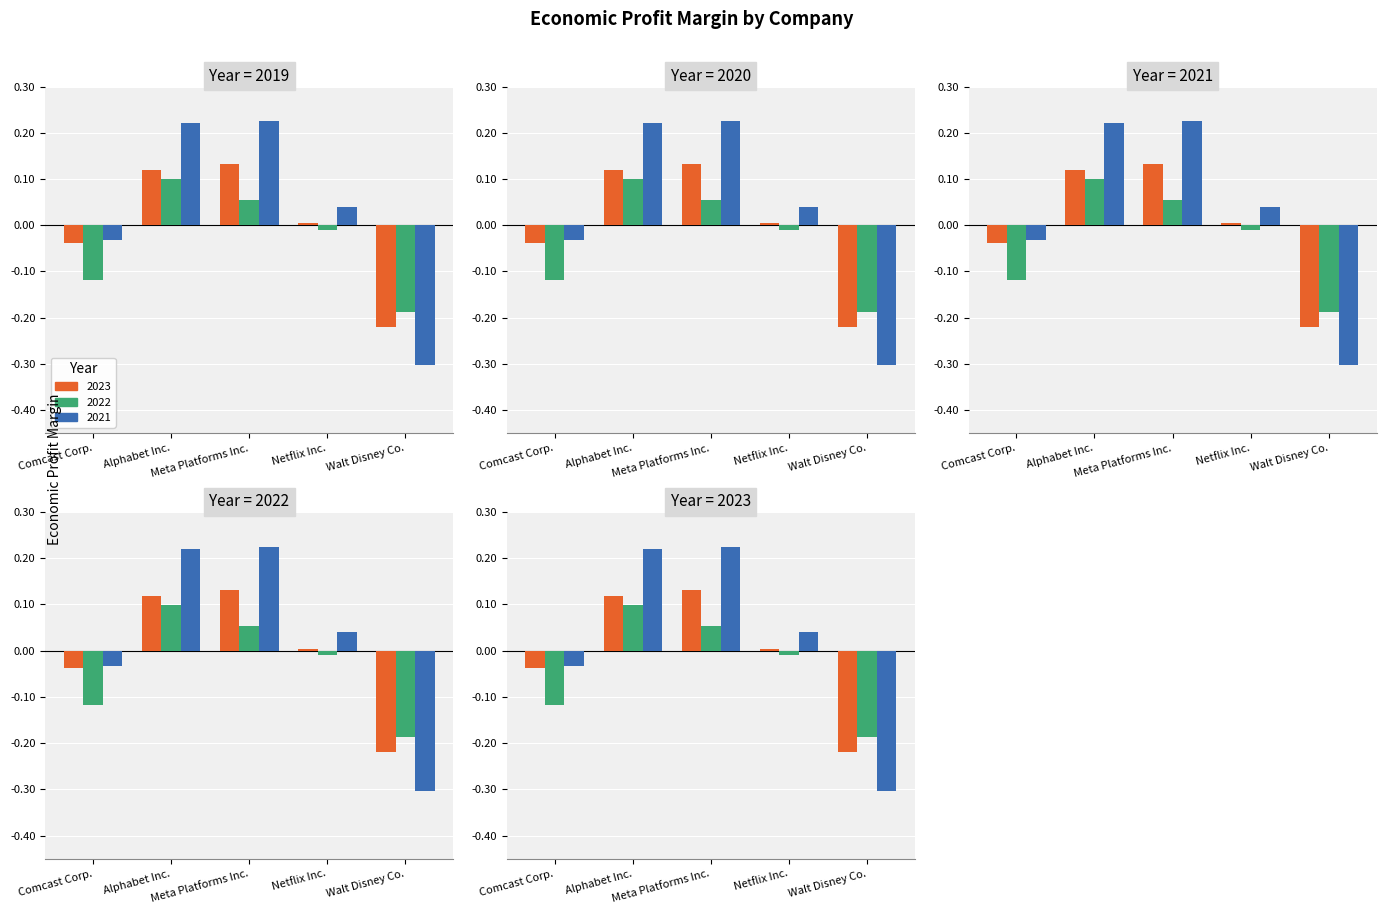

What is the minimum value for 2022?

-0.2